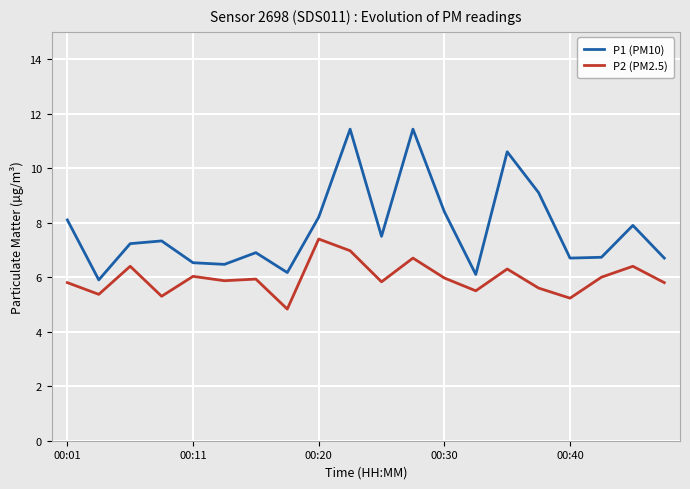

What is the maximum value for P1 (PM10)?

11.4